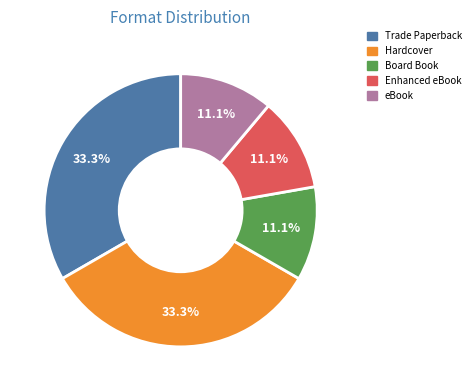

To the nearest percent, what is the average slice percentage?

20%